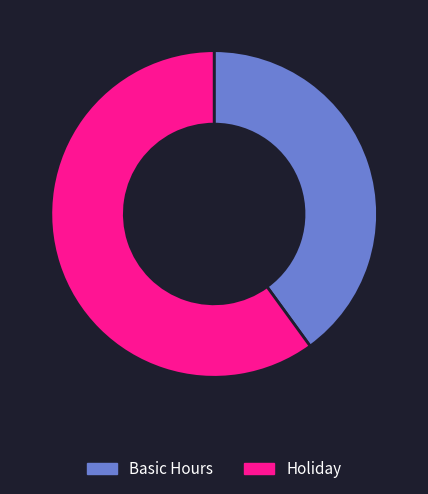

What is the majority slice?

Holiday